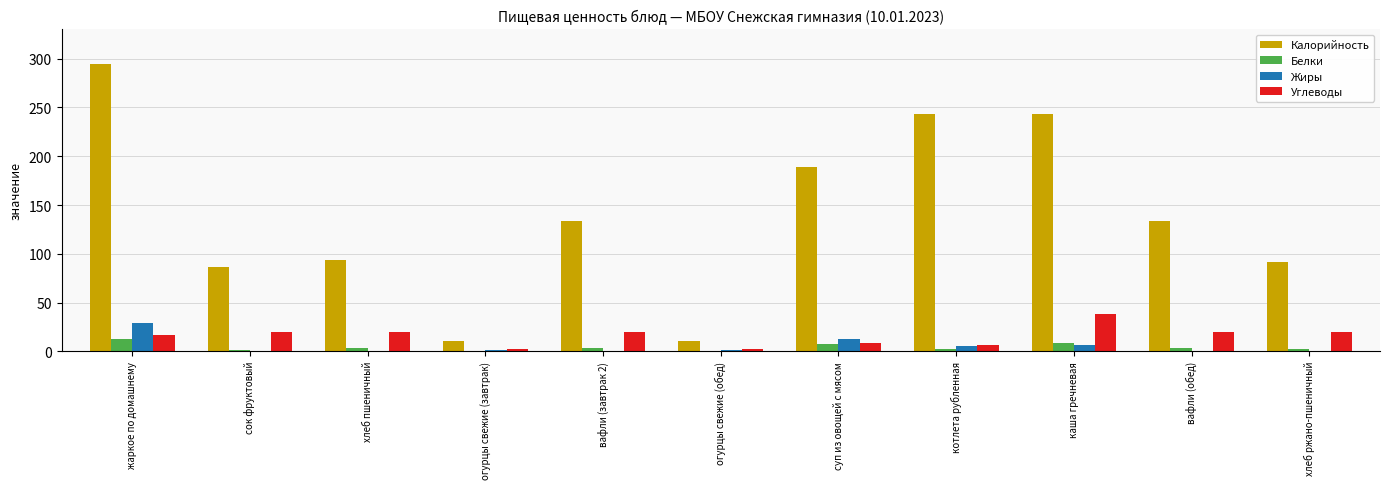

Count the number of data series in this chart.

4